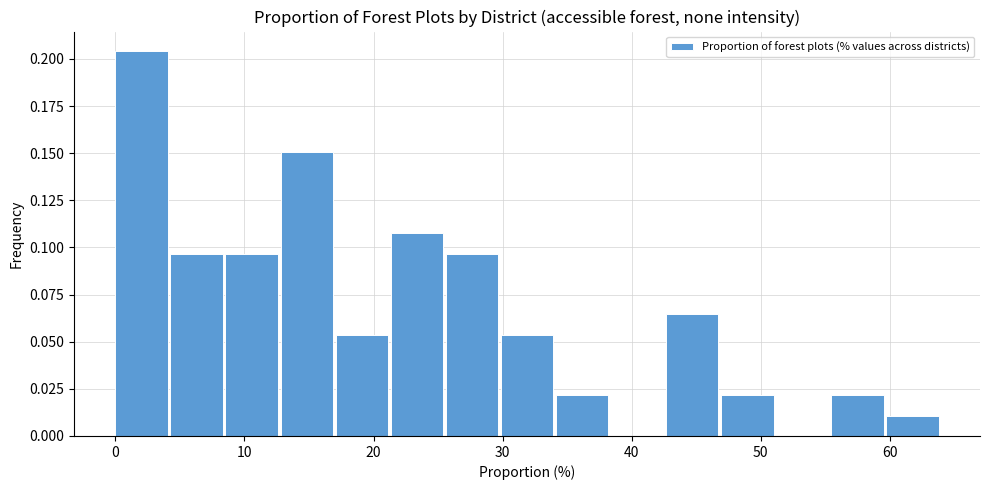

What is the height of the bar covering 17 to 21 on the x-axis? Neither the bar edges nor the heights are printed on the chart, so give them approximately, as read against the axes.

0.055